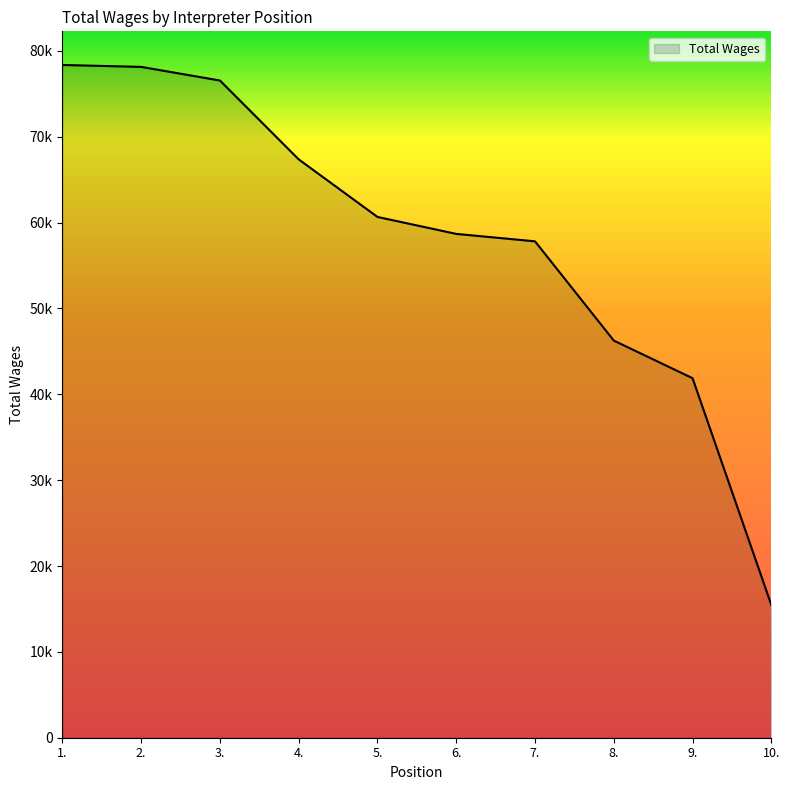

Which label corresponds to the smallest value in the chart?

10.